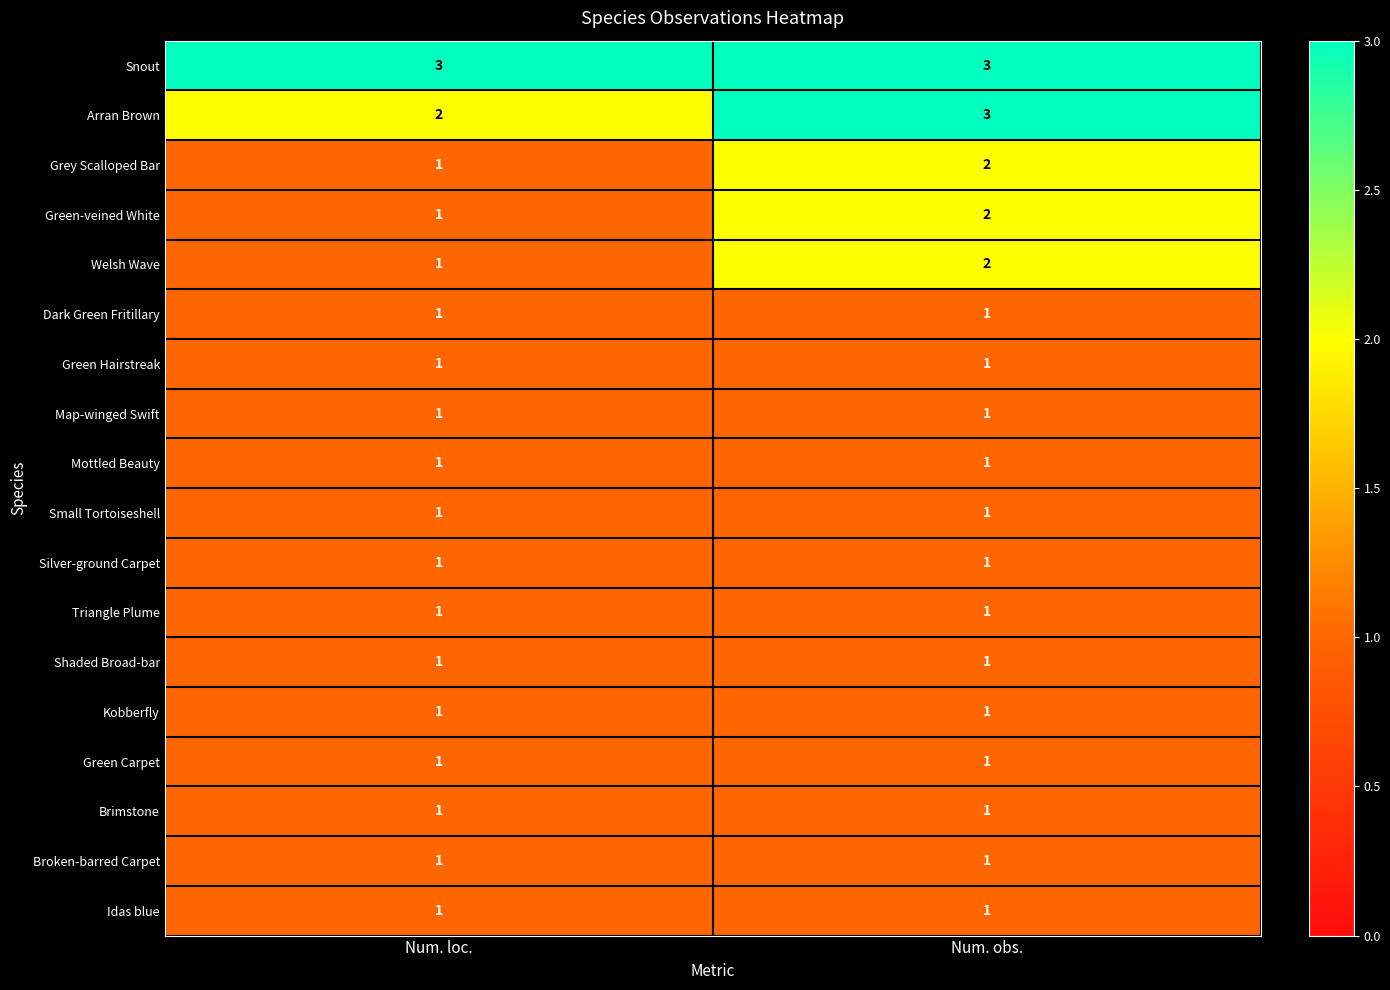

At which category is the sum across all series the highest?

Num. obs.